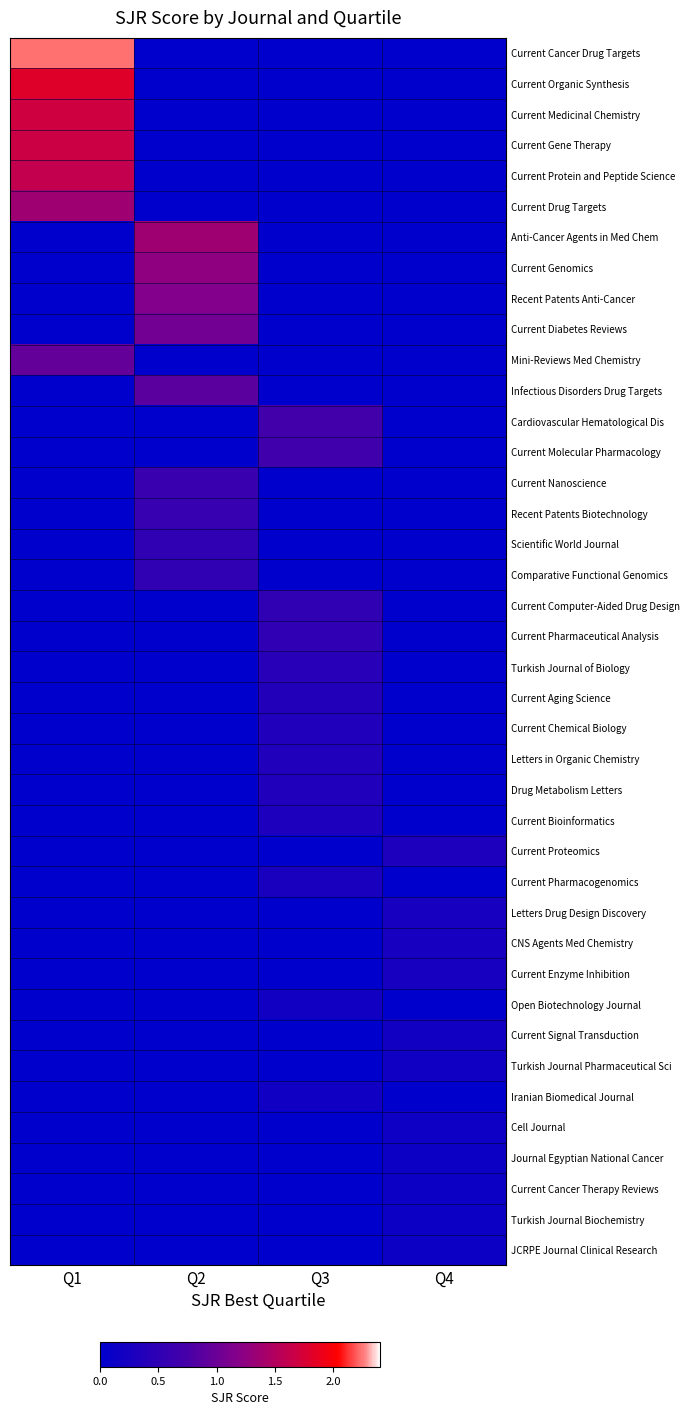

Reading left to right, extract all data points from this chart.

Current Cancer Drug Targets: Q1=2.2	Q2=0.0	Q3=0.0	Q4=0.0
Current Organic Synthesis: Q1=1.8	Q2=0.0	Q3=0.0	Q4=0.0
Current Medicinal Chemistry: Q1=1.7	Q2=0.0	Q3=0.0	Q4=0.0
Current Gene Therapy: Q1=1.7	Q2=0.0	Q3=0.0	Q4=0.0
Current Protein and Peptide Science: Q1=1.6	Q2=0.0	Q3=0.0	Q4=0.0
Current Drug Targets: Q1=1.4	Q2=0.0	Q3=0.0	Q4=0.0
Anti-Cancer Agents in Med Chem: Q1=0.0	Q2=1.4	Q3=0.0	Q4=0.0
Current Genomics: Q1=0.0	Q2=1.3	Q3=0.0	Q4=0.0
Recent Patents Anti-Cancer: Q1=0.0	Q2=1.2	Q3=0.0	Q4=0.0
Current Diabetes Reviews: Q1=0.0	Q2=1.0	Q3=0.0	Q4=0.0
Mini-Reviews Med Chemistry: Q1=0.9	Q2=0.0	Q3=0.0	Q4=0.0
Infectious Disorders Drug Targets: Q1=0.0	Q2=0.9	Q3=0.0	Q4=0.0
Cardiovascular Hematological Dis: Q1=0.0	Q2=0.0	Q3=0.7	Q4=0.0
Current Molecular Pharmacology: Q1=0.0	Q2=0.0	Q3=0.7	Q4=0.0
Current Nanoscience: Q1=0.0	Q2=0.6	Q3=0.0	Q4=0.0
Recent Patents Biotechnology: Q1=0.0	Q2=0.6	Q3=0.0	Q4=0.0
Scientific World Journal: Q1=0.0	Q2=0.5	Q3=0.0	Q4=0.0
Comparative Functional Genomics: Q1=0.0	Q2=0.5	Q3=0.0	Q4=0.0
Current Computer-Aided Drug Design: Q1=0.0	Q2=0.0	Q3=0.5	Q4=0.0
Current Pharmaceutical Analysis: Q1=0.0	Q2=0.0	Q3=0.5	Q4=0.0
Turkish Journal of Biology: Q1=0.0	Q2=0.0	Q3=0.4	Q4=0.0
Current Aging Science: Q1=0.0	Q2=0.0	Q3=0.4	Q4=0.0
Current Chemical Biology: Q1=0.0	Q2=0.0	Q3=0.4	Q4=0.0
Letters in Organic Chemistry: Q1=0.0	Q2=0.0	Q3=0.4	Q4=0.0
Drug Metabolism Letters: Q1=0.0	Q2=0.0	Q3=0.4	Q4=0.0
Current Bioinformatics: Q1=0.0	Q2=0.0	Q3=0.3	Q4=0.0
Current Proteomics: Q1=0.0	Q2=0.0	Q3=0.0	Q4=0.3
Current Pharmacogenomics: Q1=0.0	Q2=0.0	Q3=0.3	Q4=0.0
Letters Drug Design Discovery: Q1=0.0	Q2=0.0	Q3=0.0	Q4=0.3
CNS Agents Med Chemistry: Q1=0.0	Q2=0.0	Q3=0.0	Q4=0.3
Current Enzyme Inhibition: Q1=0.0	Q2=0.0	Q3=0.0	Q4=0.2
Open Biotechnology Journal: Q1=0.0	Q2=0.0	Q3=0.2	Q4=0.0
Current Signal Transduction: Q1=0.0	Q2=0.0	Q3=0.0	Q4=0.2
Turkish Journal Pharmaceutical Sci: Q1=0.0	Q2=0.0	Q3=0.0	Q4=0.2
Iranian Biomedical Journal: Q1=0.0	Q2=0.0	Q3=0.2	Q4=0.0
Cell Journal: Q1=0.0	Q2=0.0	Q3=0.0	Q4=0.2
Journal Egyptian National Cancer: Q1=0.0	Q2=0.0	Q3=0.0	Q4=0.1
Current Cancer Therapy Reviews: Q1=0.0	Q2=0.0	Q3=0.0	Q4=0.1
Turkish Journal Biochemistry: Q1=0.0	Q2=0.0	Q3=0.0	Q4=0.1
JCRPE Journal Clinical Research: Q1=0.0	Q2=0.0	Q3=0.0	Q4=0.1